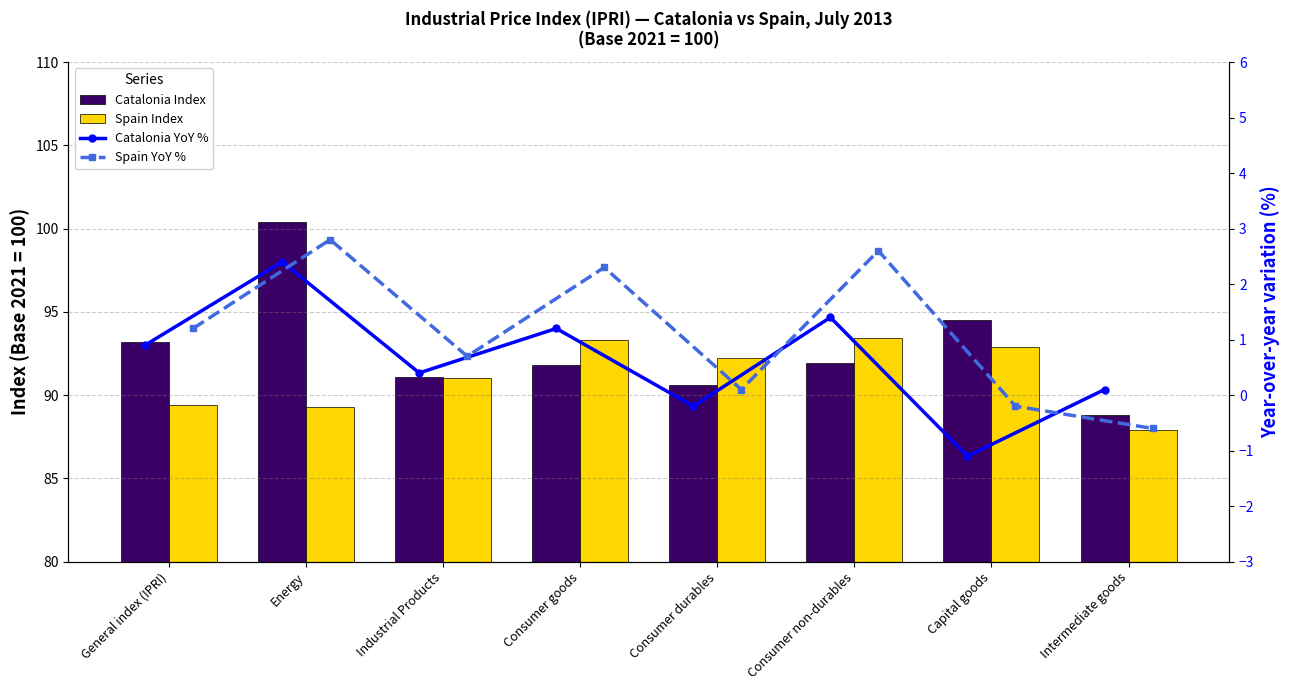

How many negative values does the Catalonia YoY % series have?

2